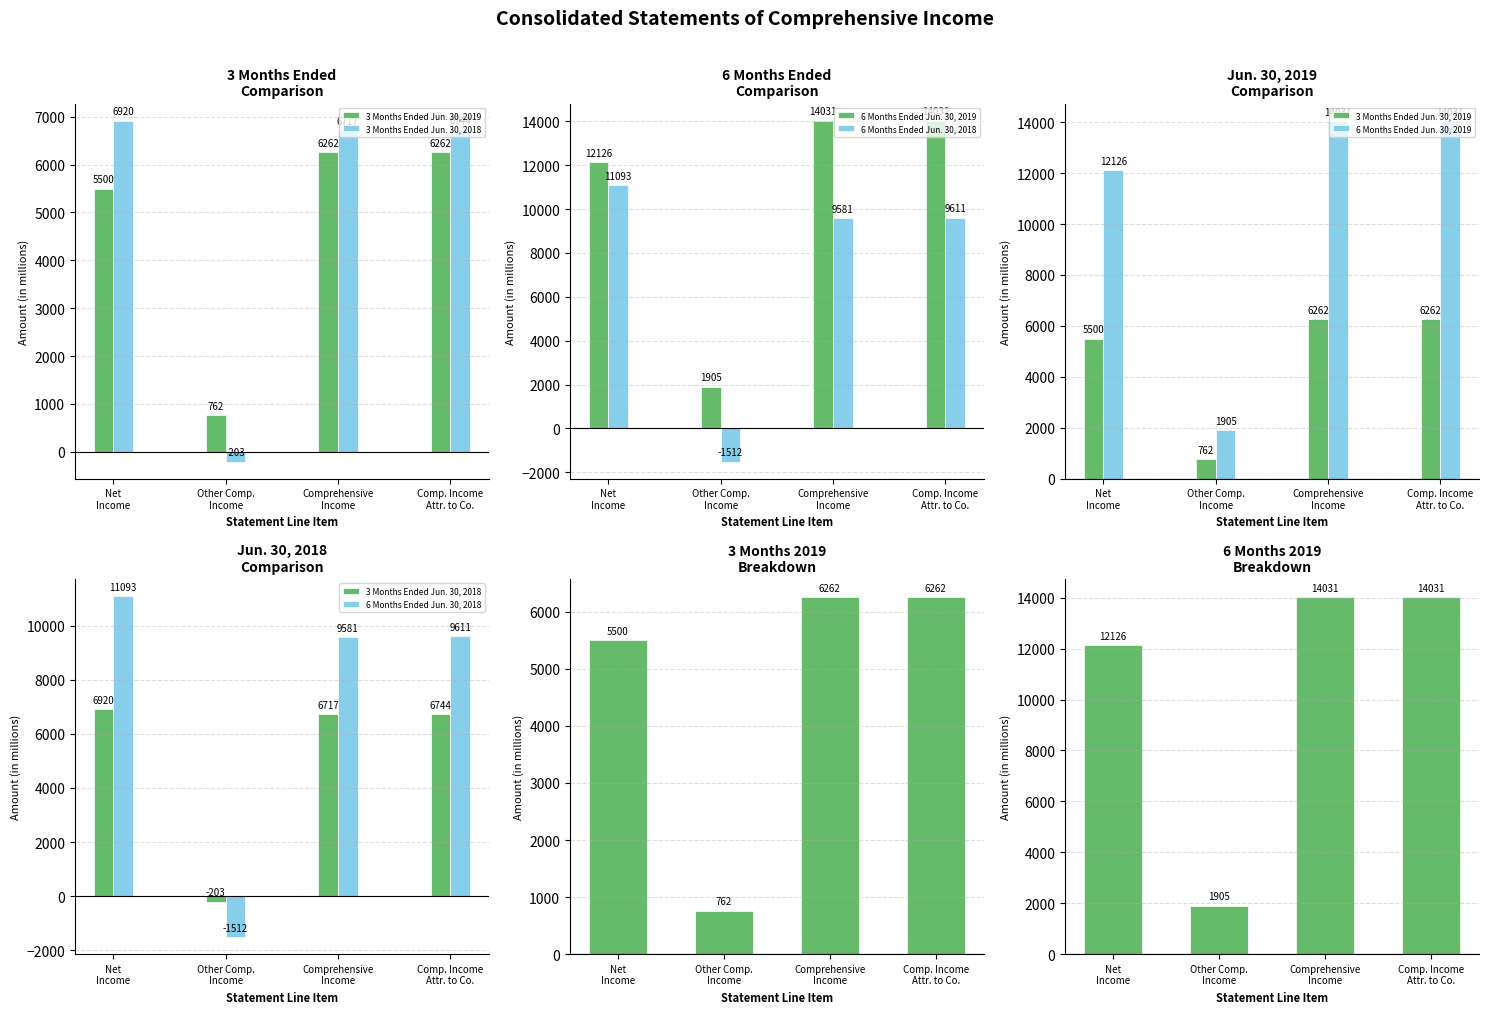

What are all the series names shown in the legend?

3 Months Ended Jun. 30, 2019, 3 Months Ended Jun. 30, 2018, 6 Months Ended Jun. 30, 2019, 6 Months Ended Jun. 30, 2018